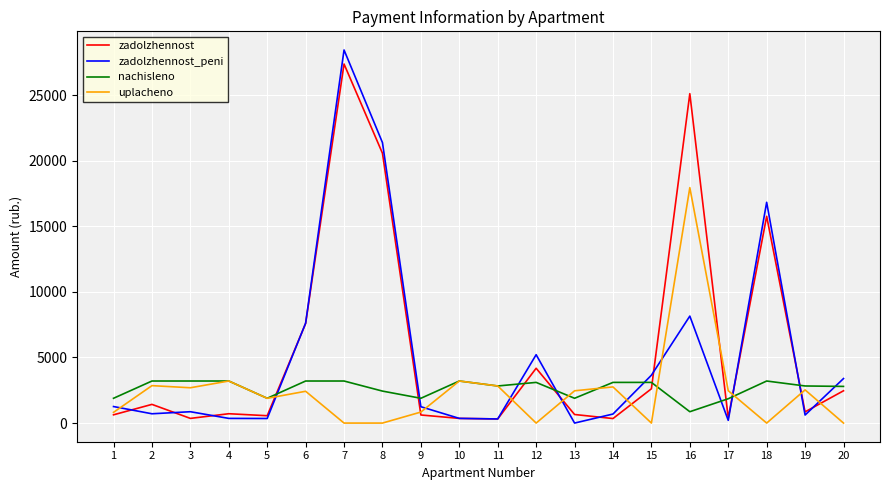

How many values in the uplacheno series are below 2459?

10